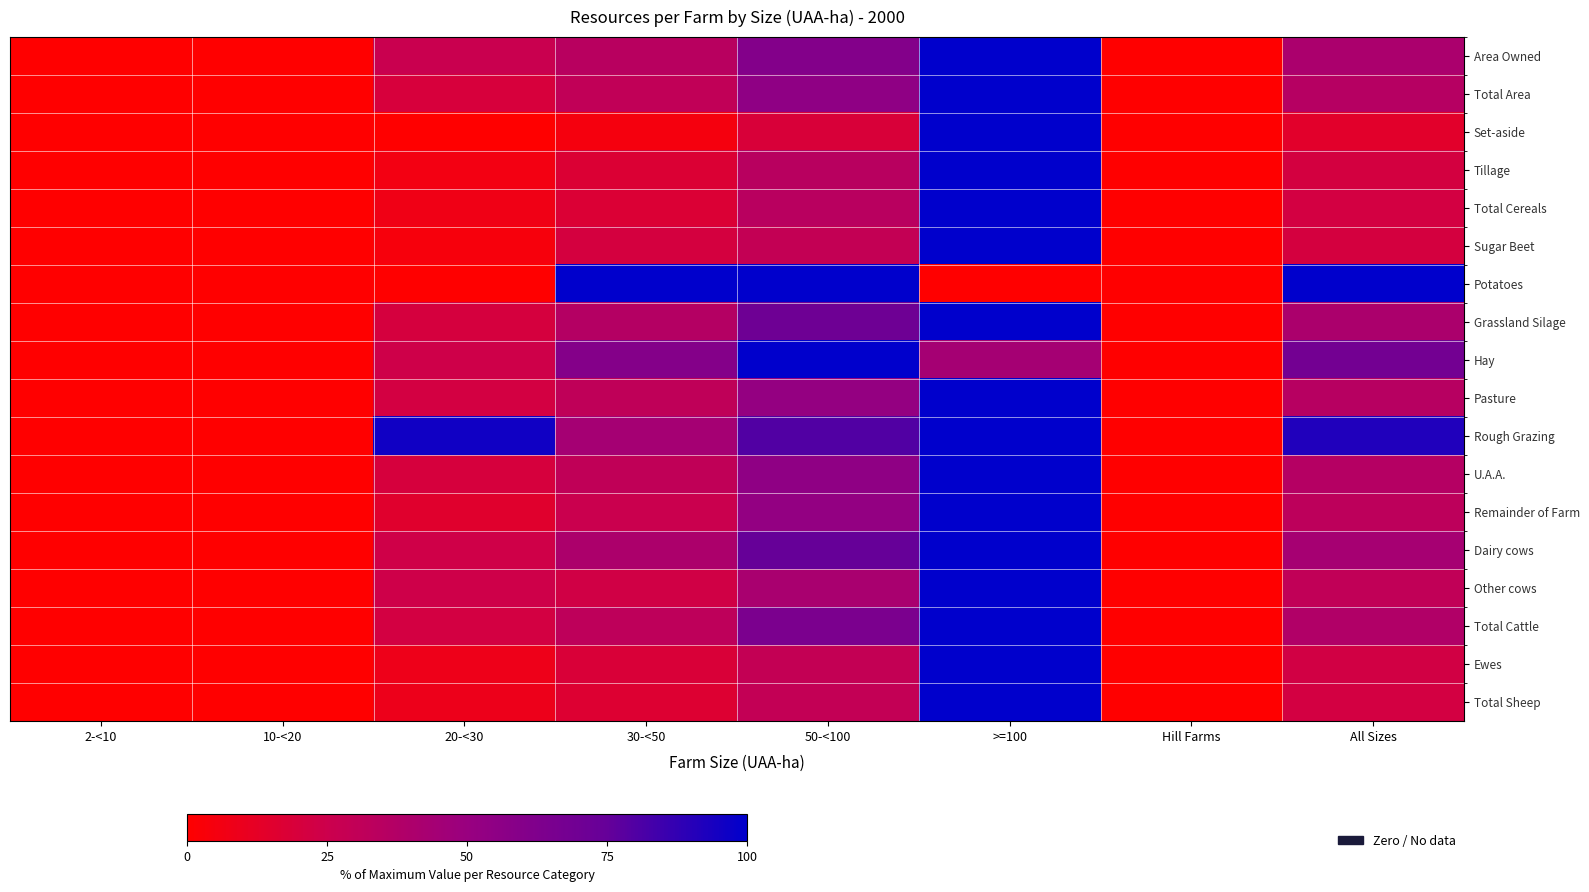

At how many categories does at least one series exceed 34?

5